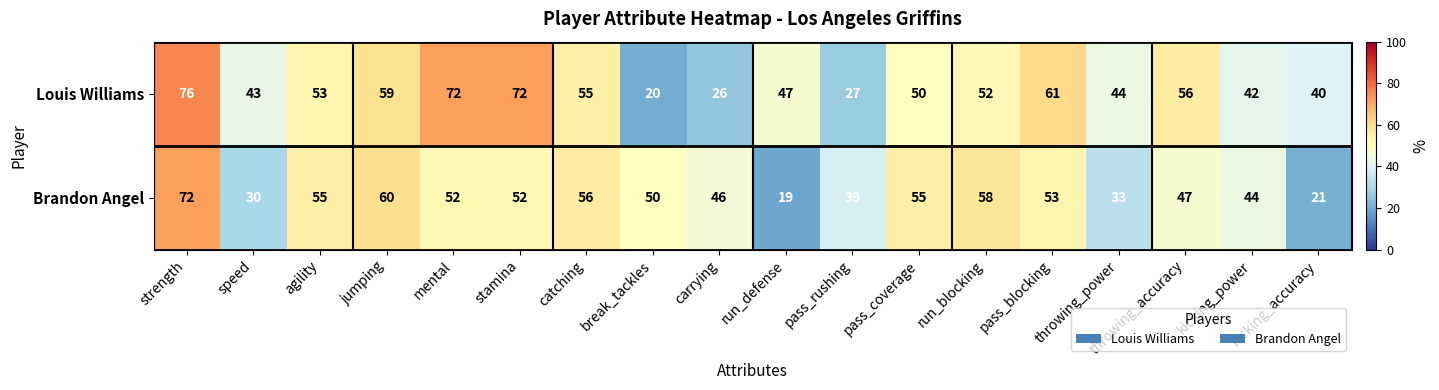

Which series changed the most between pass_coverage and pass_blocking?

Louis Williams